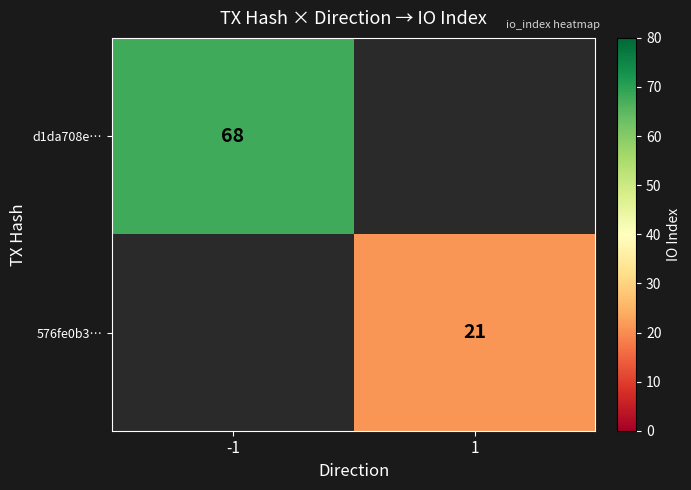

Is it true that d1da708e… equals 42 at -1?

False